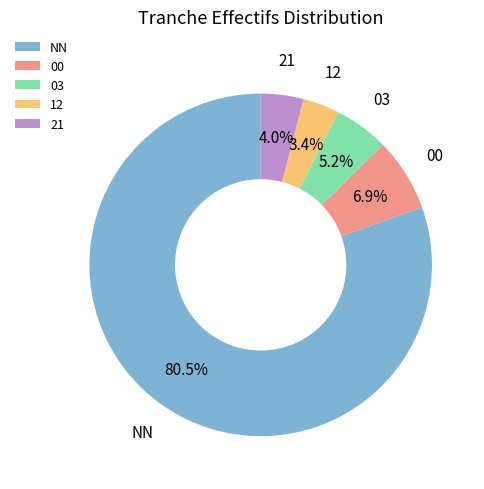

Combined, what portion of the pie is 03 and 12?

8.6%